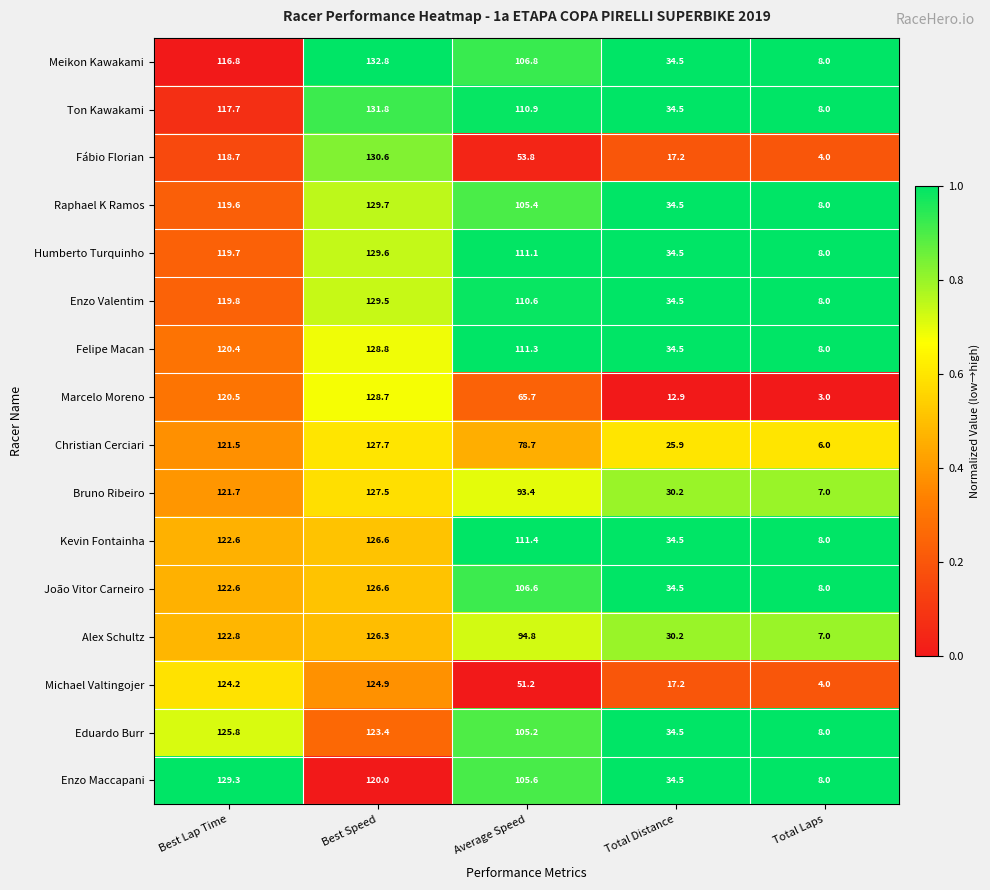

Between Best Speed and Average Speed, which series saw the biggest shift?

Fábio Florian